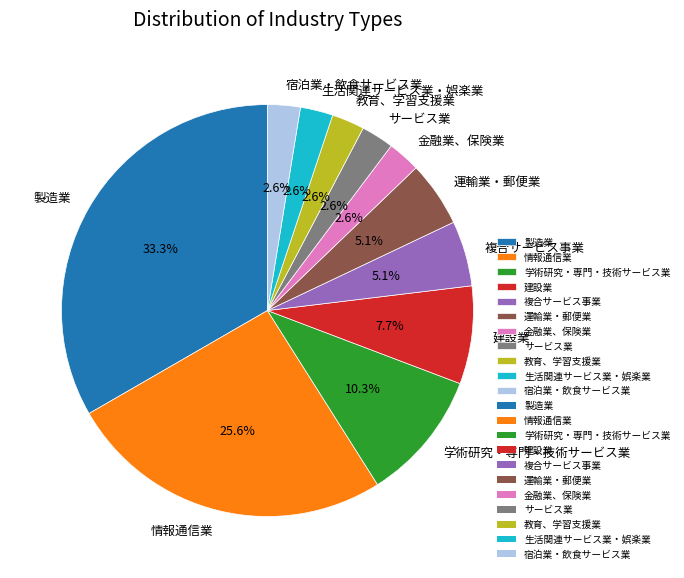

Which has a higher value, 複合サービス事業 or 宿泊業・飲食サービス業?

複合サービス事業